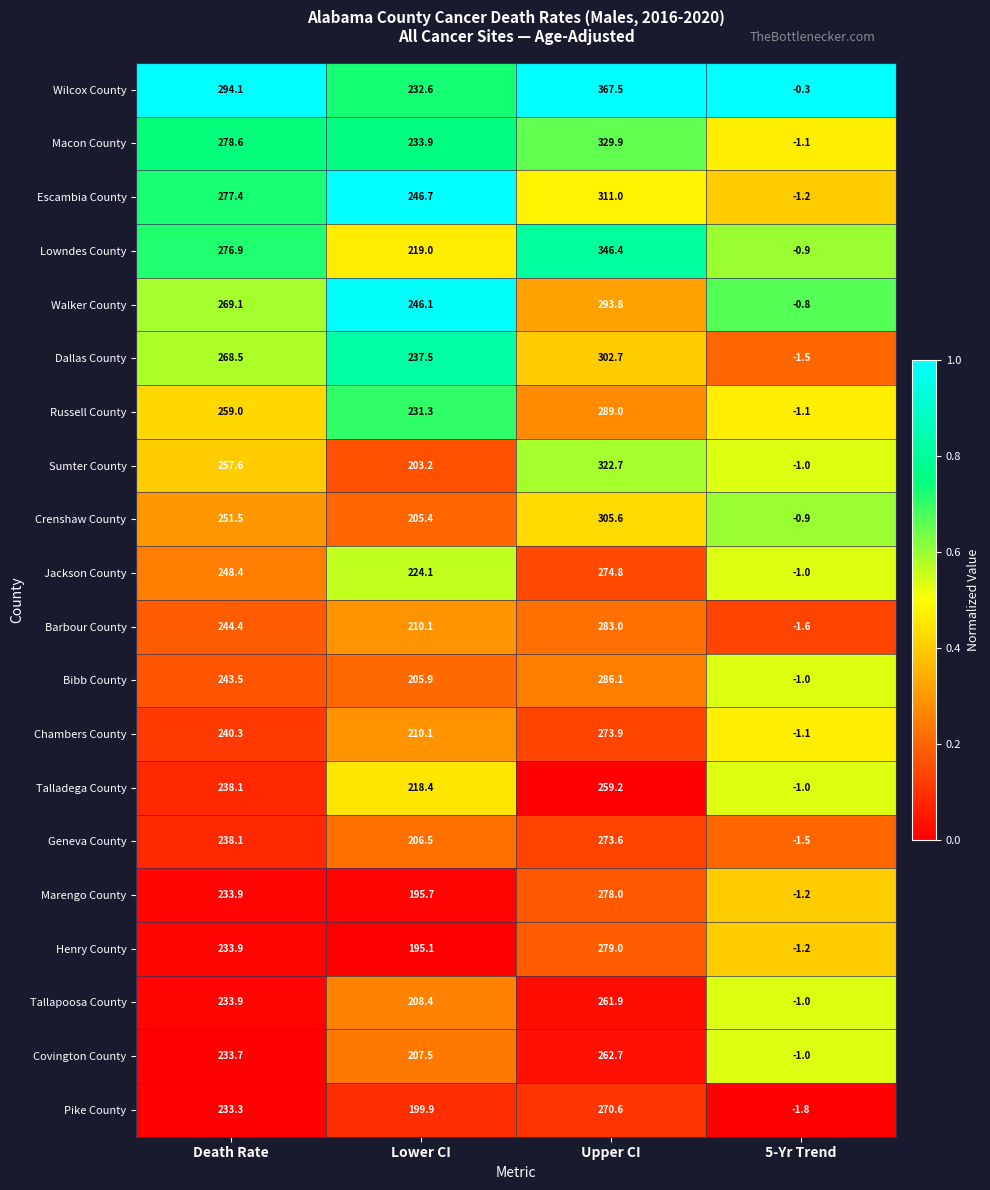

Which series changed the most between Lower CI and Upper CI?

Wilcox County